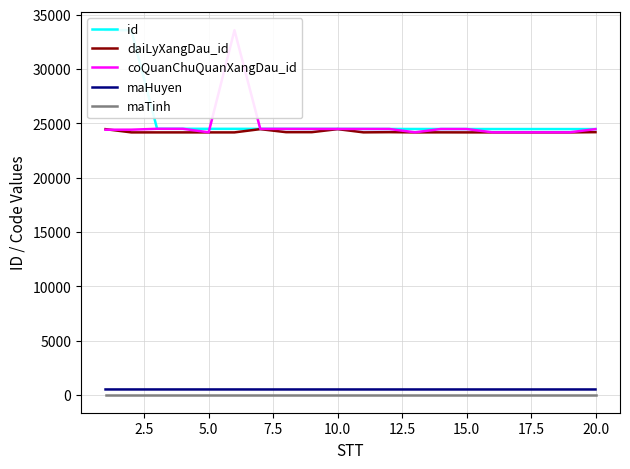

What is the minimum value for daiLyXangDau_id?

24171